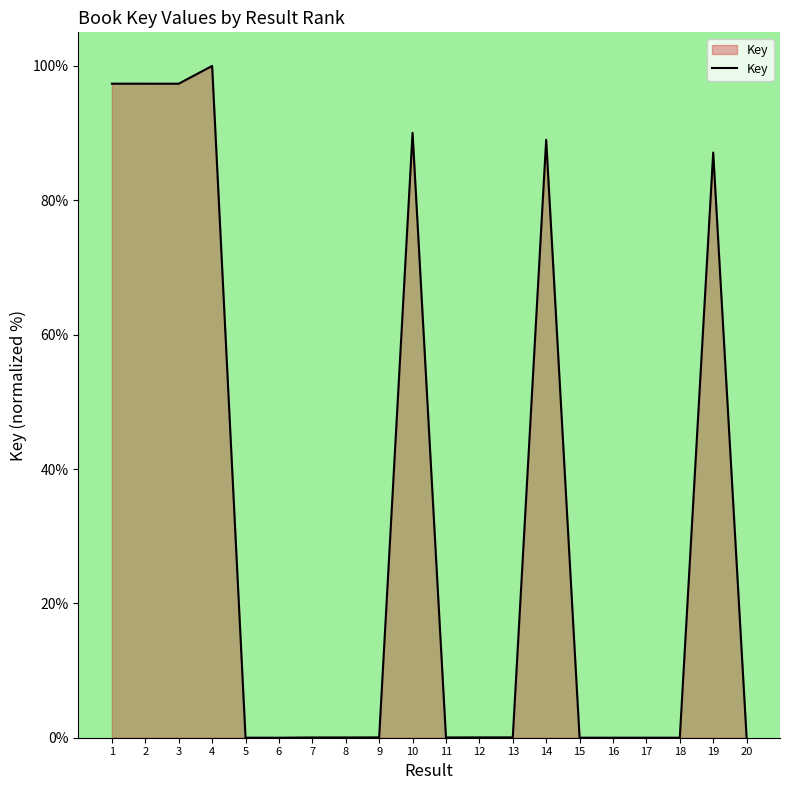

What is the greatest value displayed?

100.0